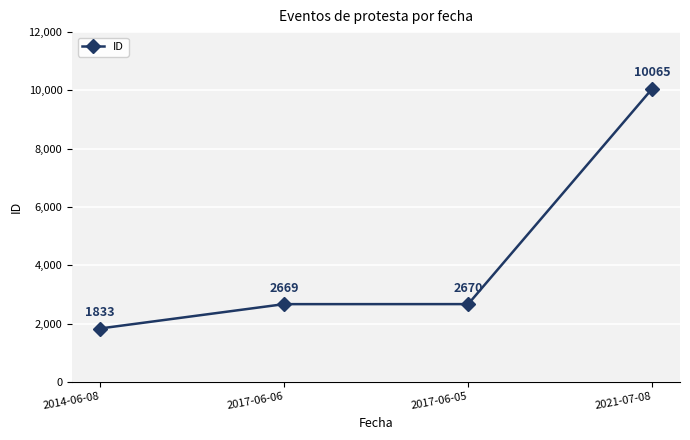

Reading right to left, list all the values displayed in this chart.

10065	2670	2669	1833